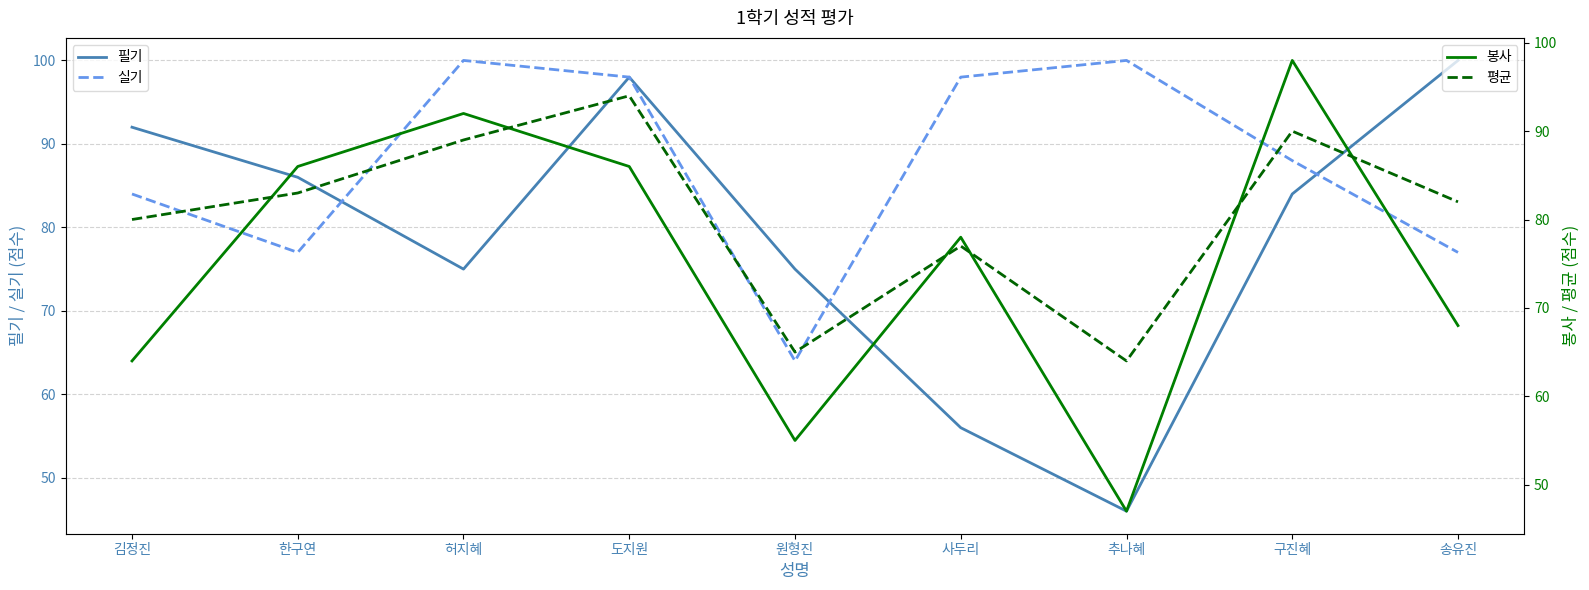

What is the greatest value displayed?

100